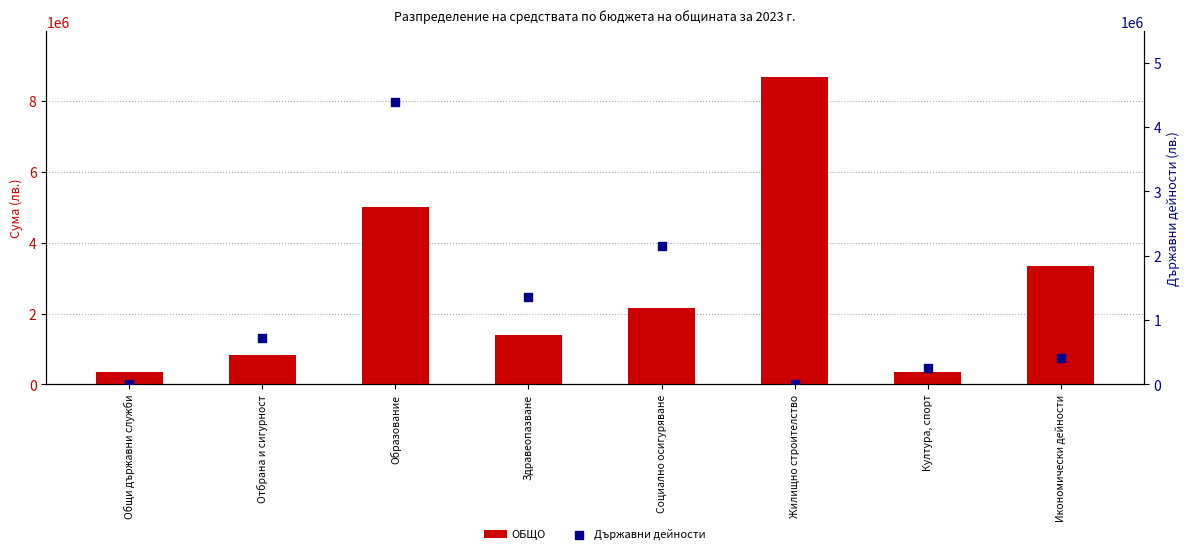

Is the value of Държавни дейности at Общи държавни служби greater than the value of ОБЩО at Социално осигуряване?

No